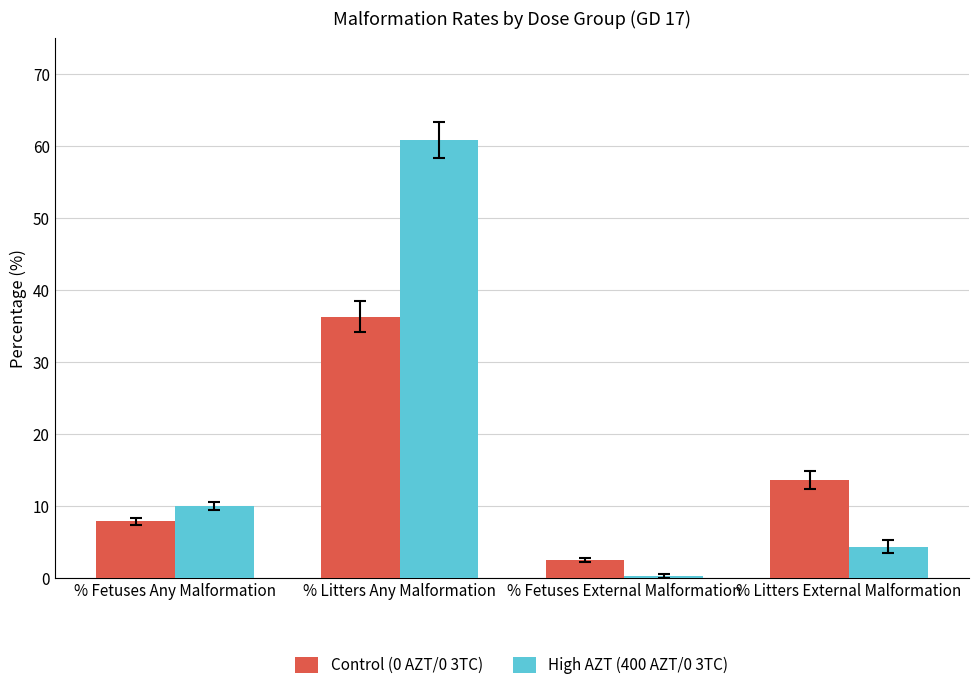

How many data points in High AZT (400 AZT/0 3TC) are less than 10?

2